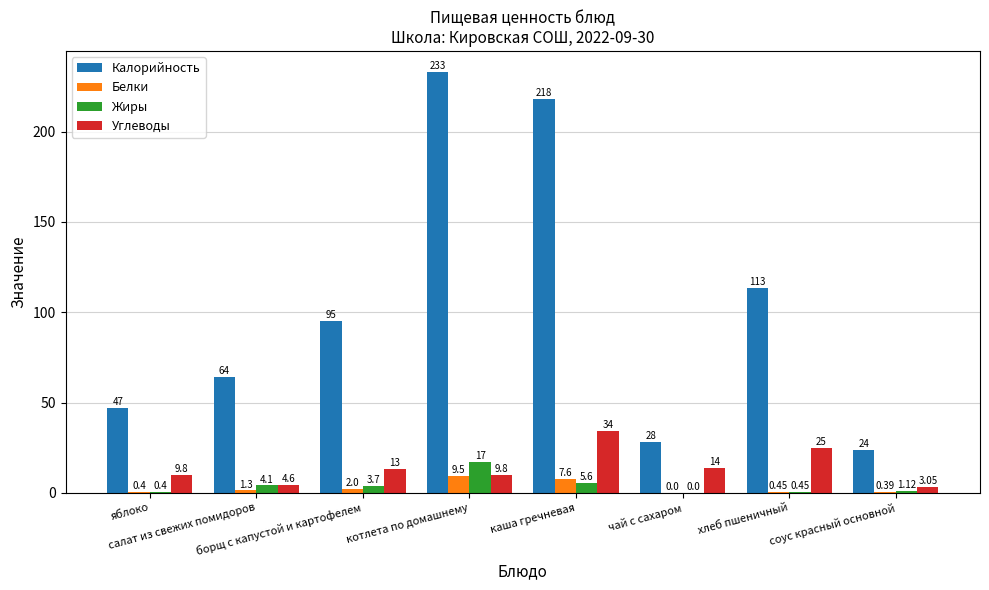

Which series has the largest total across all categories?

Калорийность